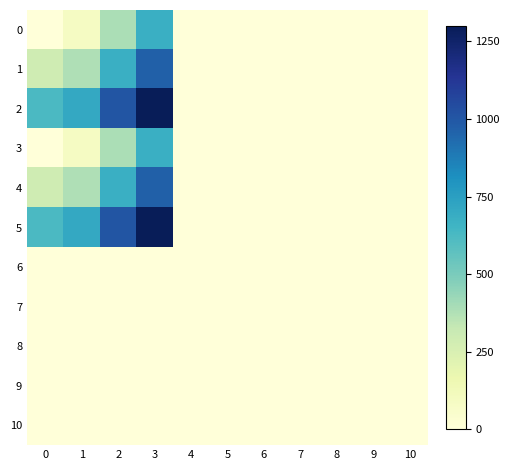

At 9, list the series in order from largest to smallest.

0, 1, 2, 3, 4, 5, 6, 7, 8, 9, 10